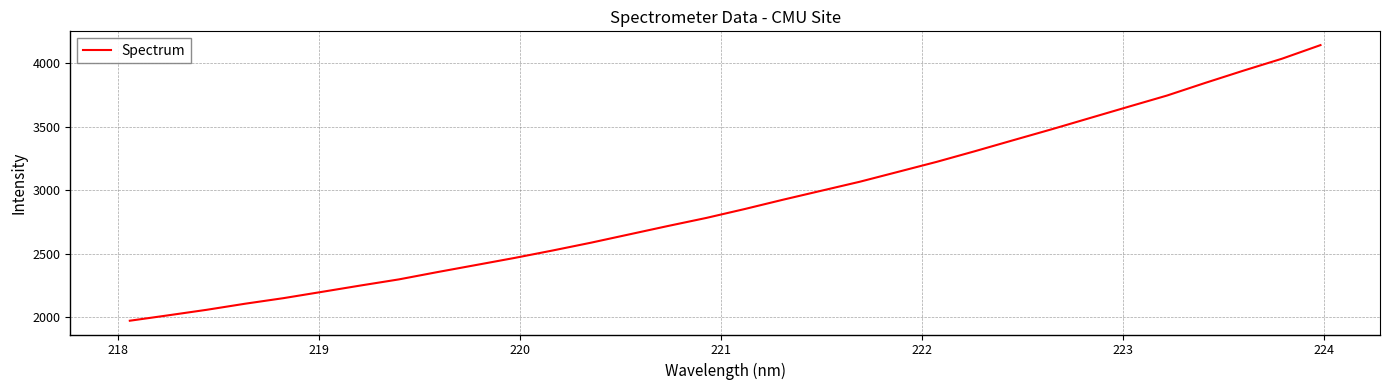

What is the difference between the second highest and second lowest values?

2019.7